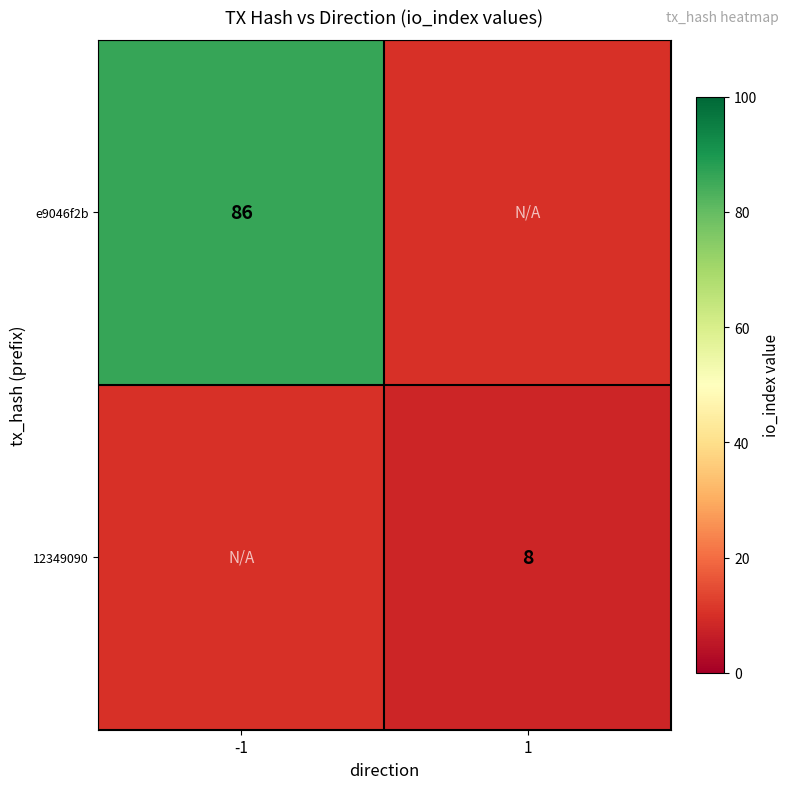

Rank the series by their maximum value, from highest to lowest.

e9046f2b, 12349090